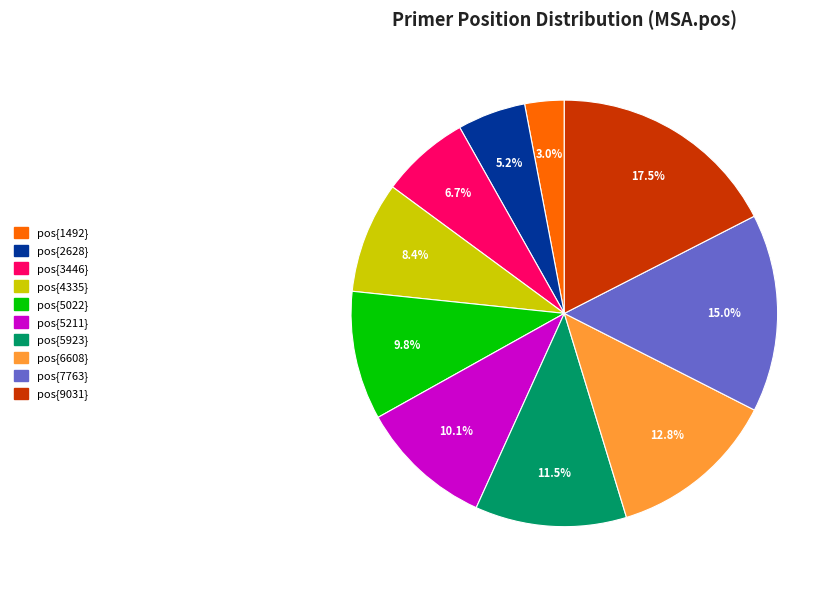

What is the total percentage of pos{1492} and pos{4335}?

11.4%